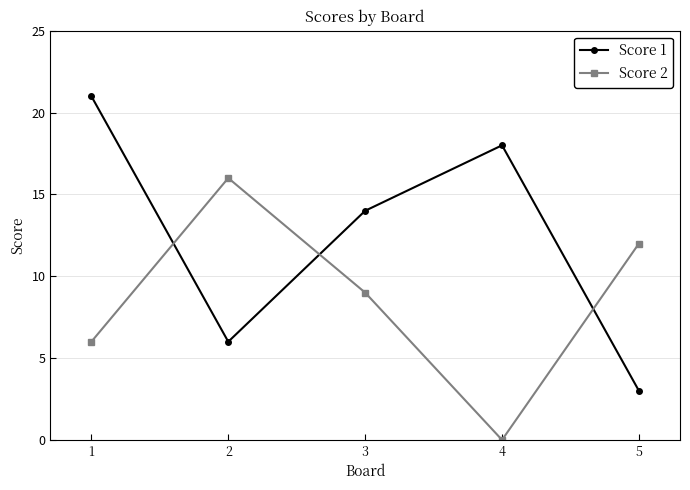

How many lines are shown in the chart?

2